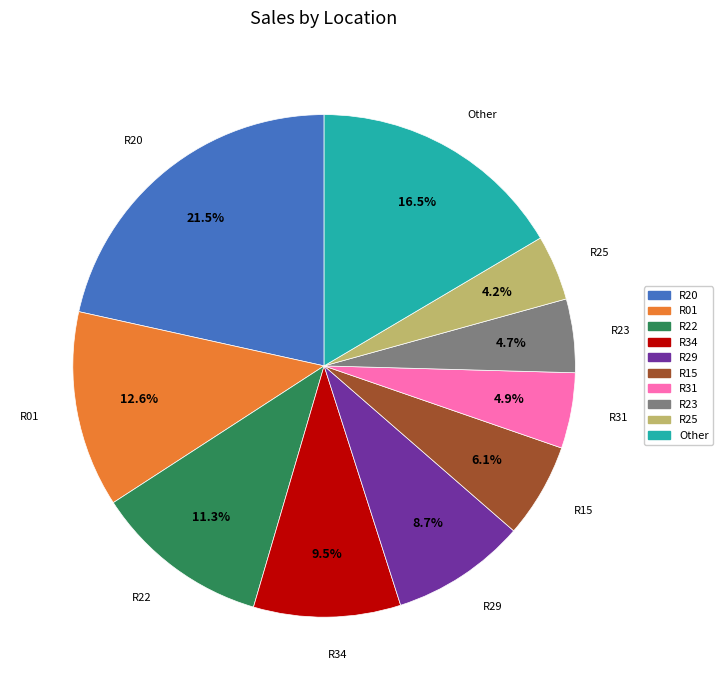

Count the number of slices in the pie.

10